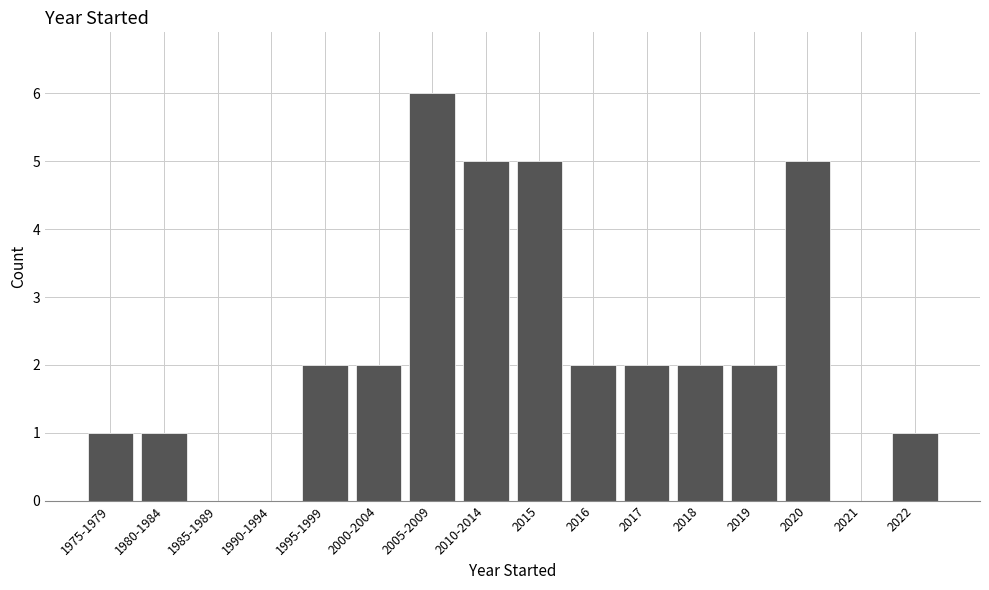

Reading left to right, extract all data points from this chart.

1975-1979=1	1980-1984=1	1985-1989=0	1990-1994=0	1995-1999=2	2000-2004=2	2005-2009=6	2010-2014=5	2015=5	2016=2	2017=2	2018=2	2019=2	2020=5	2021=0	2022=1